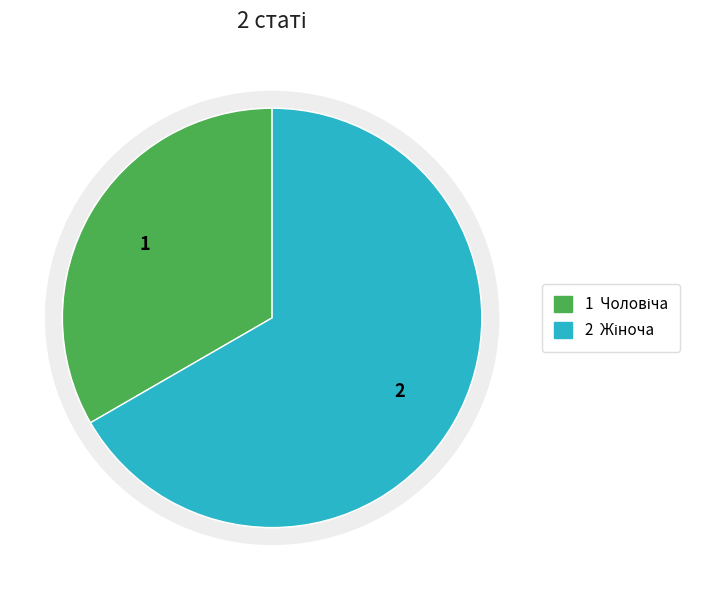

How many segments does this pie chart have?

2